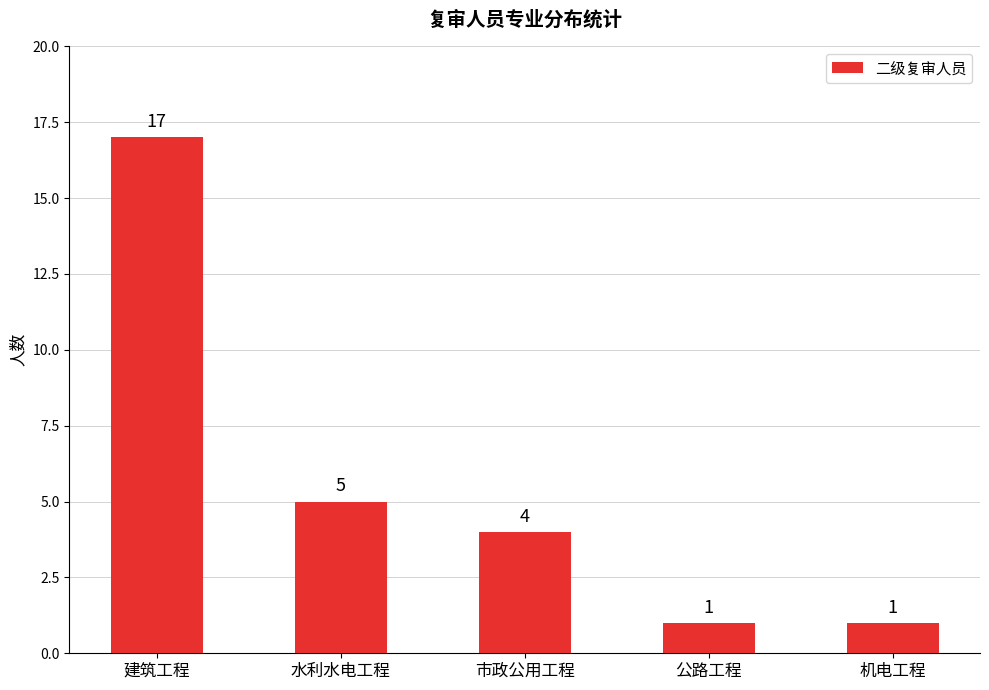

Where is the data nearest to the value 9?

水利水电工程